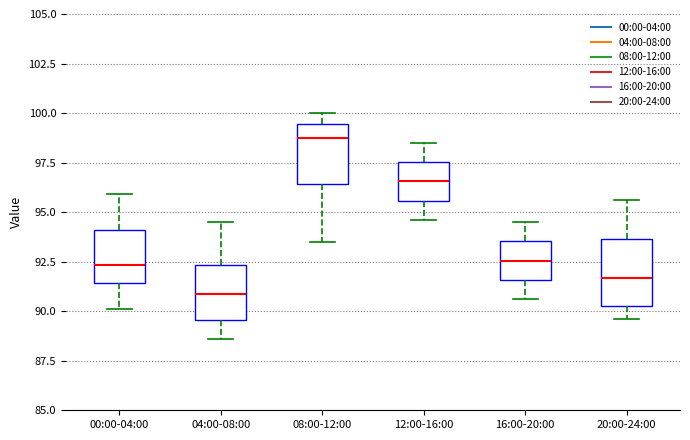

Reading left to right, read every box against the y-axis: the position of its median line, the range the box covers, and the ends of its whiskers. The values are not printed on the chart, so give them approximately, as read against the axis.

00:00-04:00: median 92.5, box 91.5 to 94.0, whiskers 90.0 to 96.0
04:00-08:00: median 91.0, box 89.5 to 92.5, whiskers 88.5 to 94.5
08:00-12:00: median 99.0, box 96.5 to 99.5, whiskers 93.5 to 100.0
12:00-16:00: median 96.5, box 95.5 to 97.5, whiskers 94.5 to 98.5
16:00-20:00: median 92.5, box 91.5 to 93.5, whiskers 90.5 to 94.5
20:00-24:00: median 91.5, box 90.5 to 93.5, whiskers 89.5 to 95.5